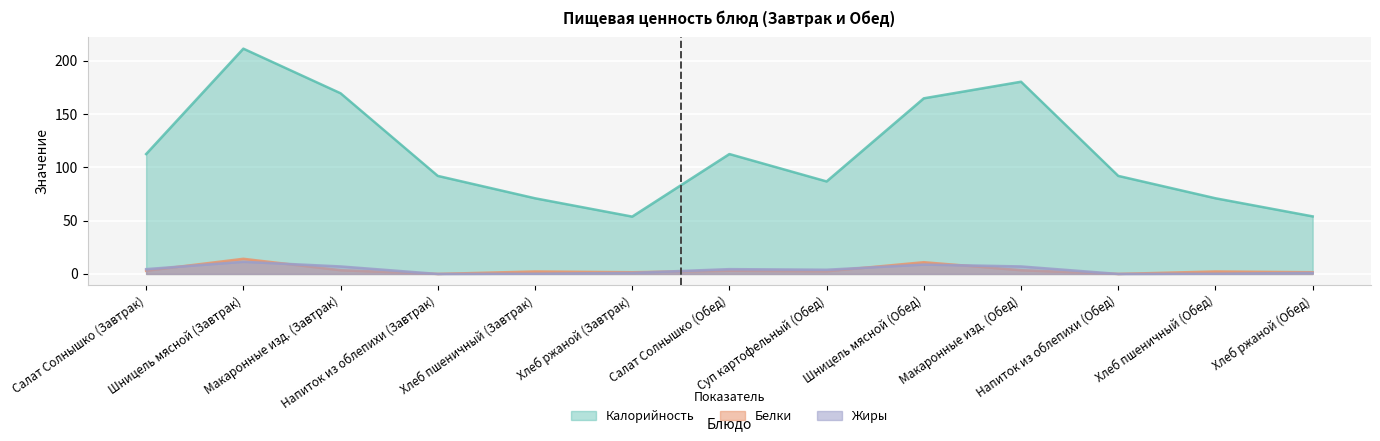

The value of Калорийность at Макаронные изд. (Обед) is 287.8. True or false?

False